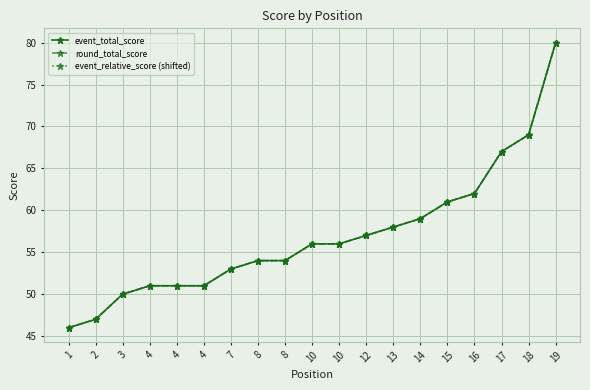

True or false: round_total_score and event_relative_score (shifted) cross at least once.

False